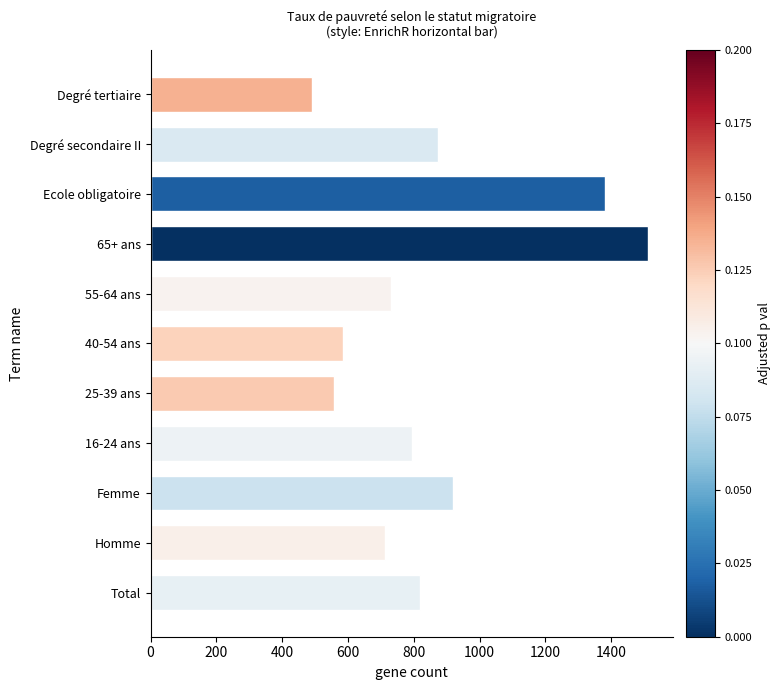

Which category has the lowest value across all series?

Degré tertiaire